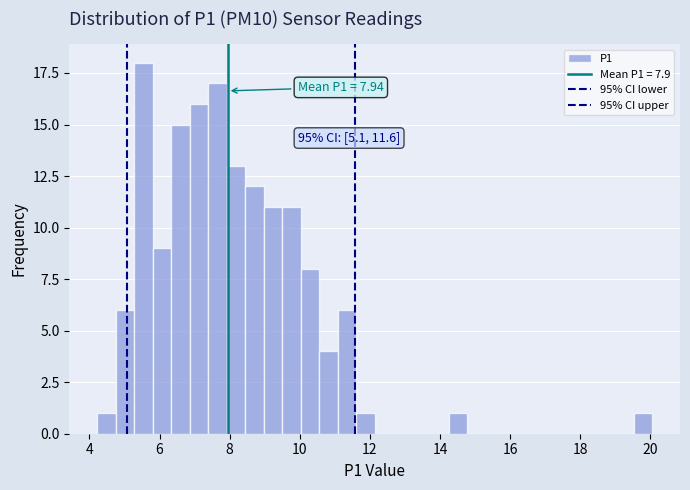

Read against the x-axis, roughly where is the centre of the tallest bar?

5.6